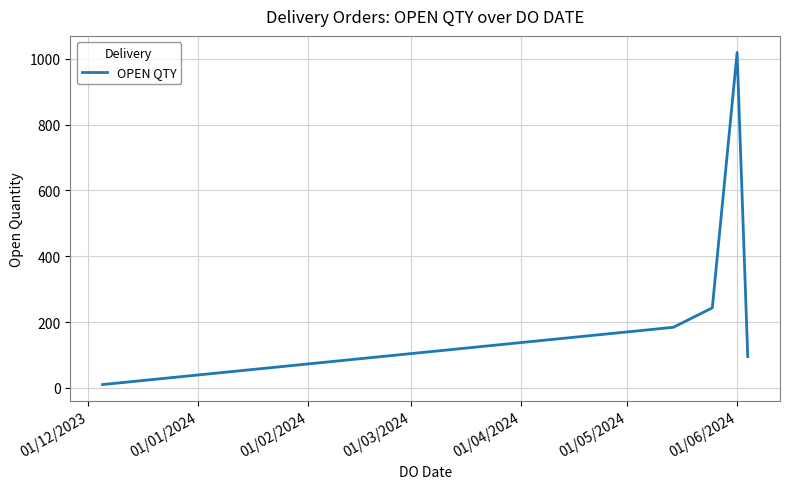

What is the difference between the maximum and second lowest values?

924